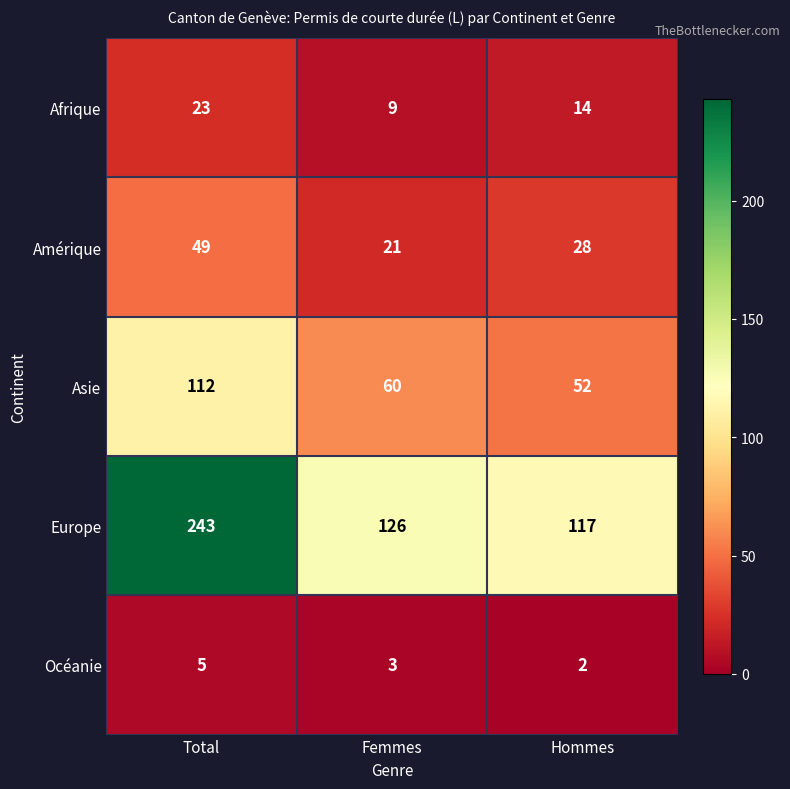

How many categories are shown in the chart?

3